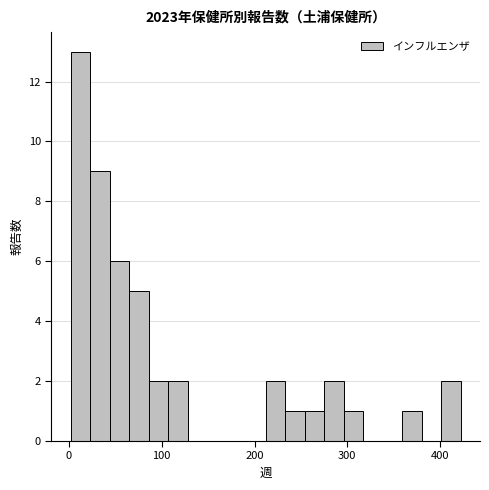

Read against the x-axis, roughly where is the centre of the tallest bar?

10